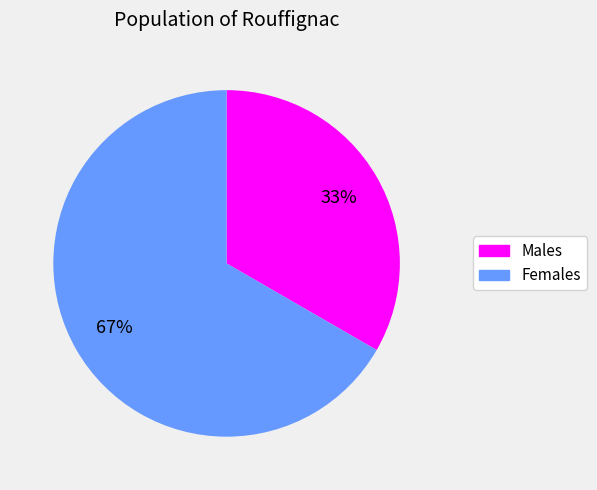

To the nearest percent, what is the average slice percentage?

50%